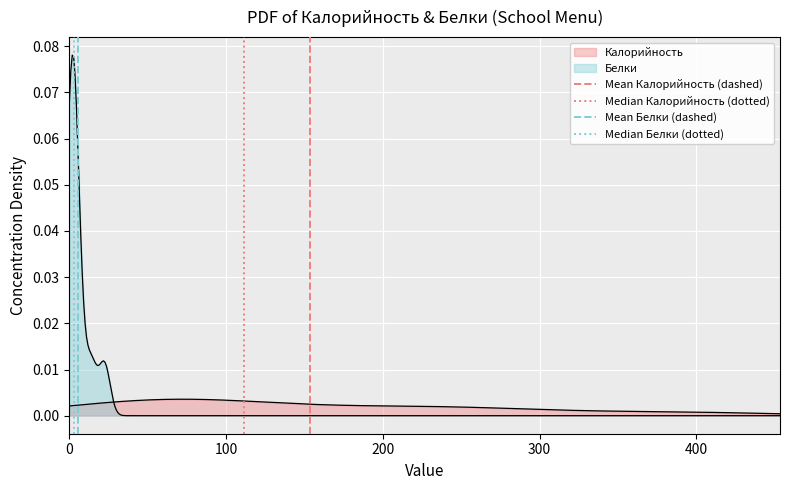

True or false: Median Калорийность (dotted) has a value of 0 at 0.

False